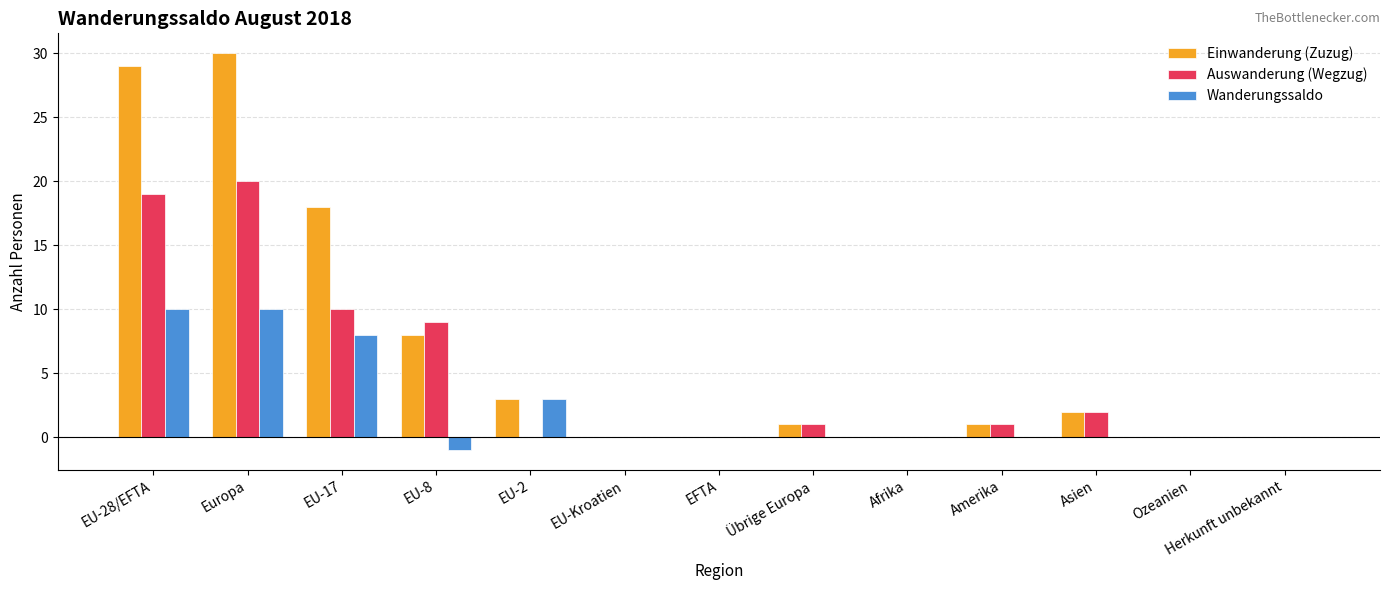

How many groups of bars are there?

13